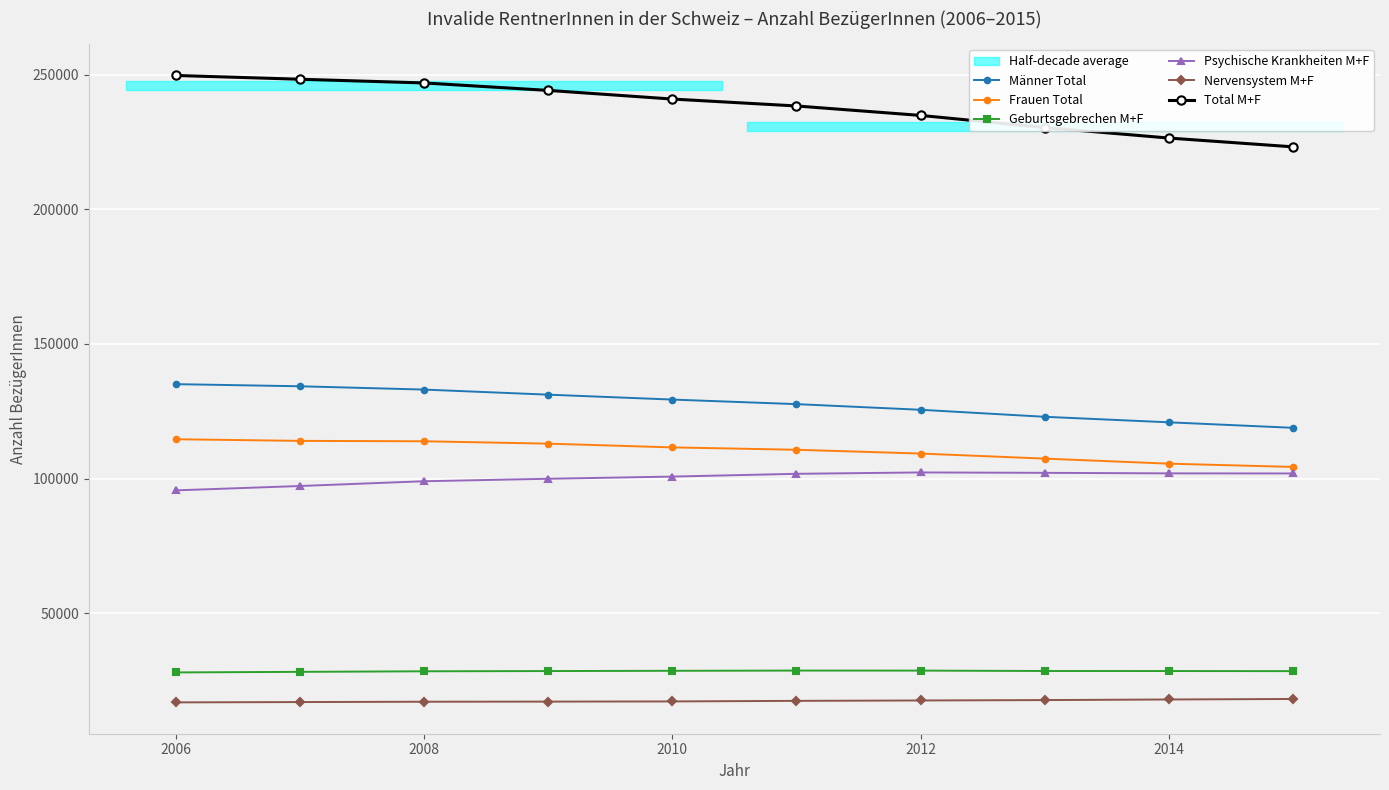

At how many categories does at least one series exceed 30272?

10